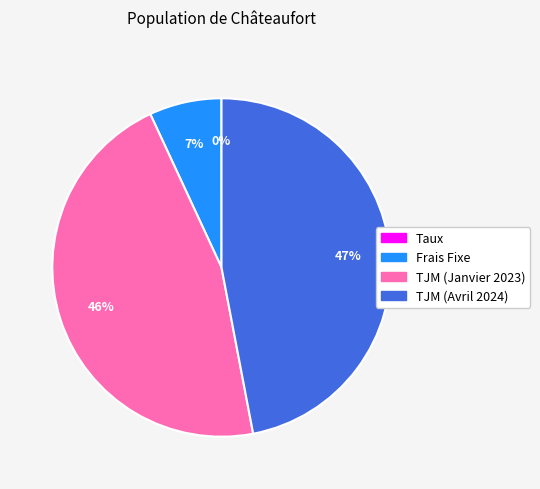

Combined, do TJM (Avril 2024) and Frais Fixe account for over 50%?

Yes